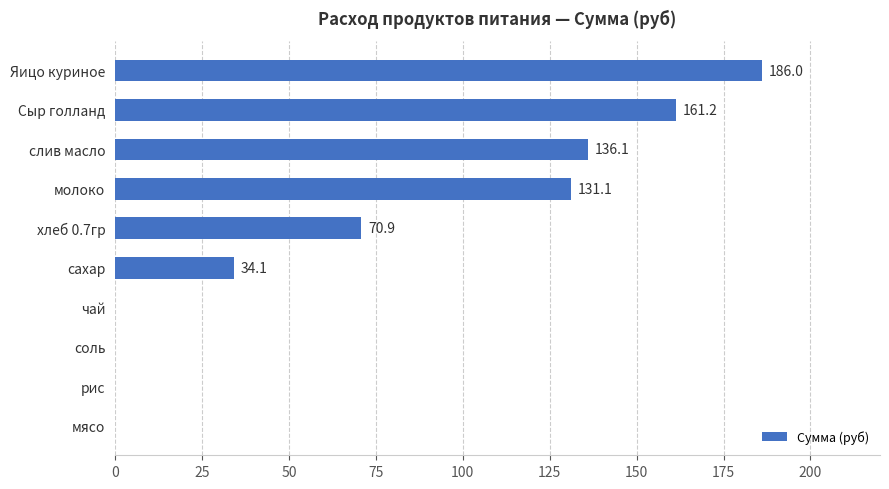

What is the sum of the values at слив масло and мясо?

136.1